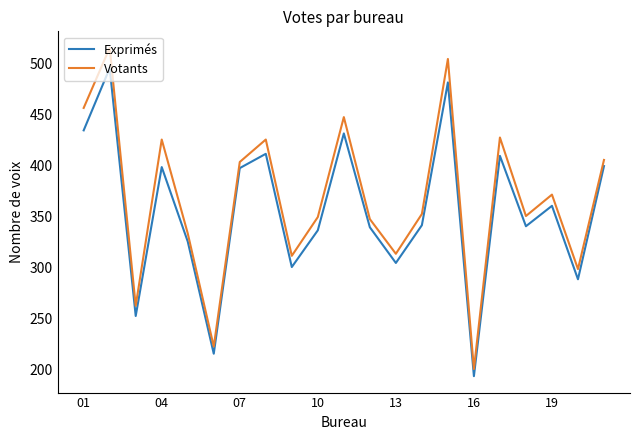

What is the difference between the maximum and minimum values in the Votants series?

315